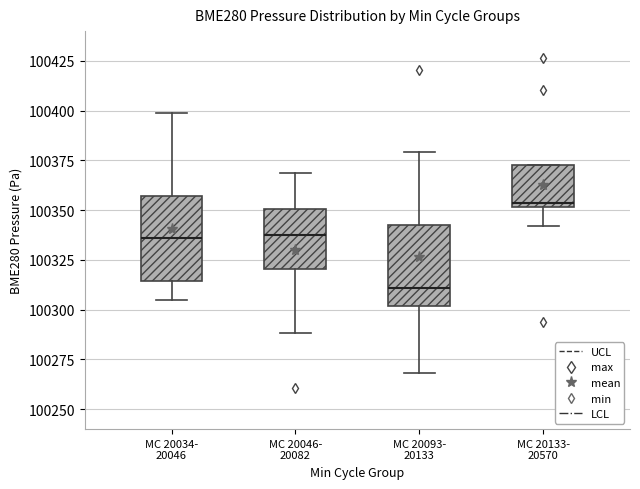

Reading left to right, transcribe this box plot: for each box, give where its median line is, the range the box spans, and where its two whiskers end, as read against the y-axis. The values are not printed on the chart, so give them approximately, as read against the axis.

MC 20034- 20046: median 100335, box 100315 to 100355, whiskers 100305 to 100400
MC 20046- 20082: median 100335, box 100320 to 100350, whiskers 100290 to 100370
MC 20093- 20133: median 100310, box 100300 to 100345, whiskers 100270 to 100380
MC 20133- 20570: median 100355, box 100350 to 100375, whiskers 100340 to 100375